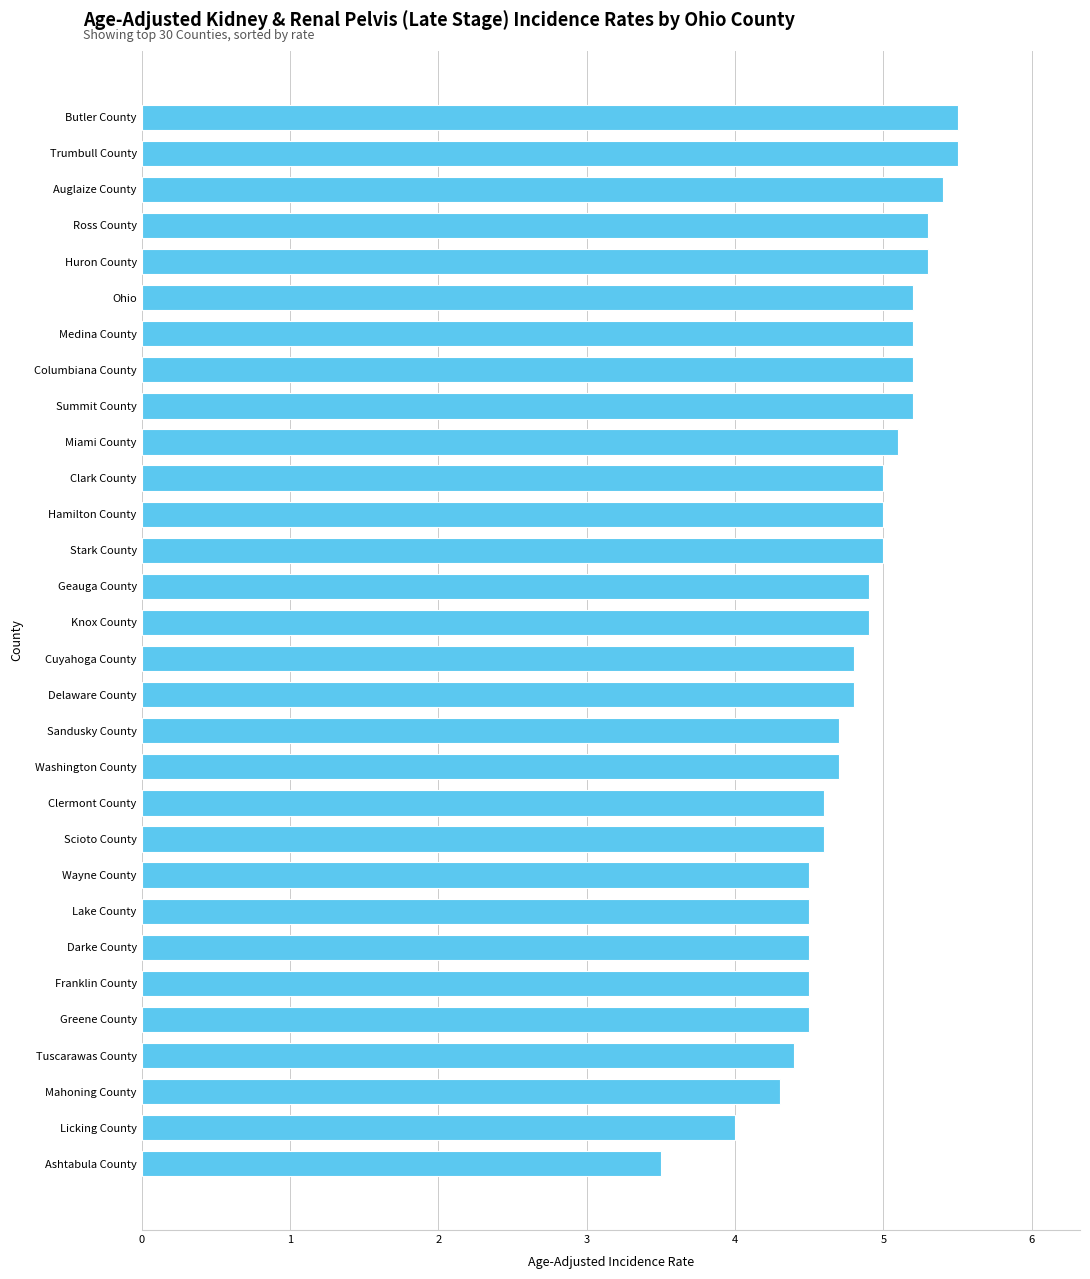

Between Ashtabula County and Licking County, which is larger?

Licking County